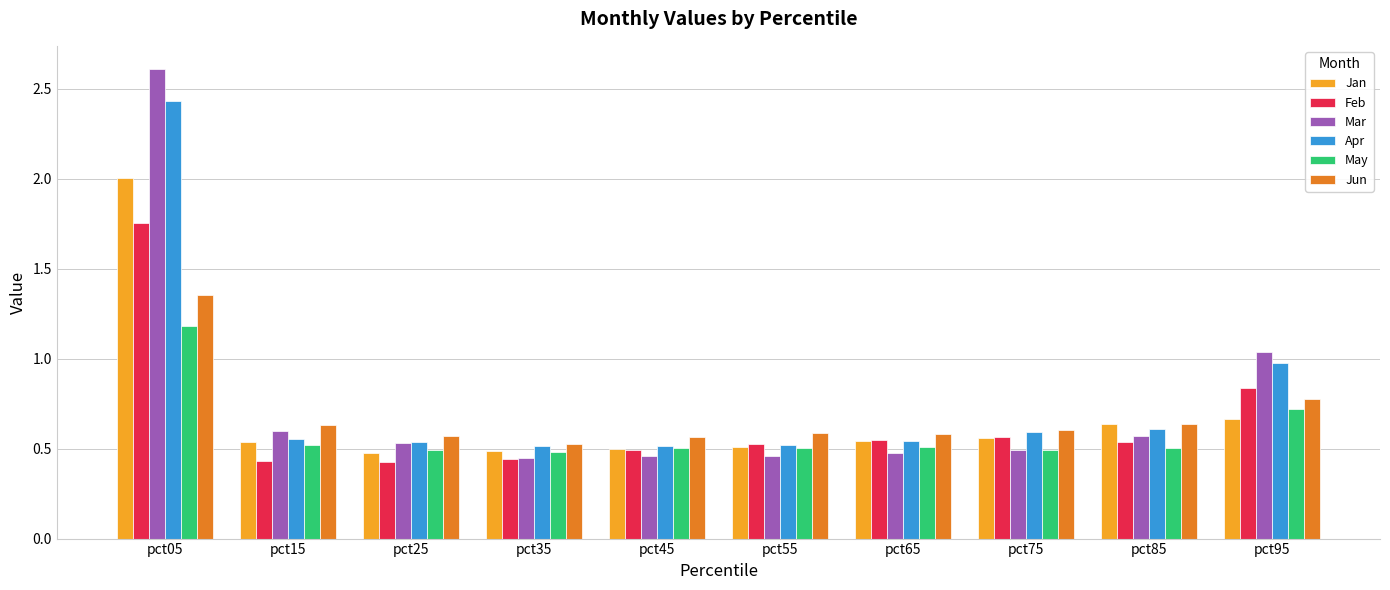

What is the total value across all series at pct95?

5.0